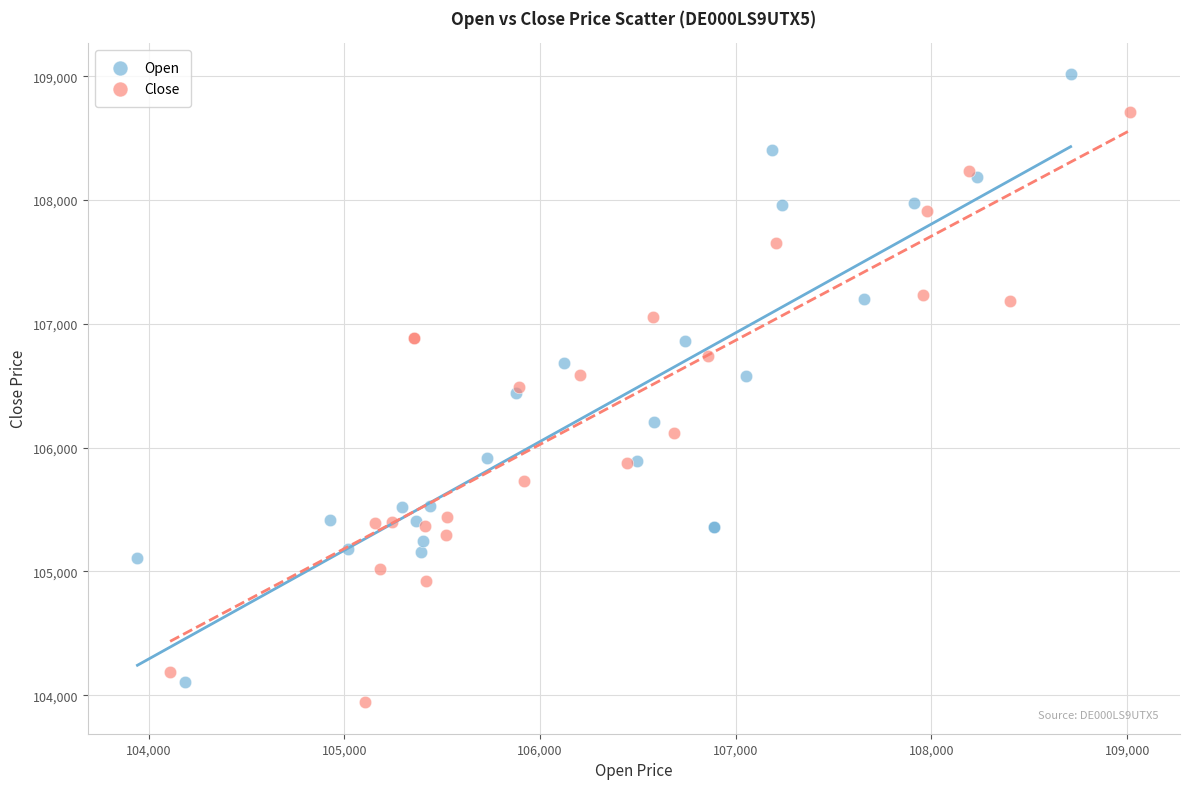

Which series contains the highest Y value?

Open